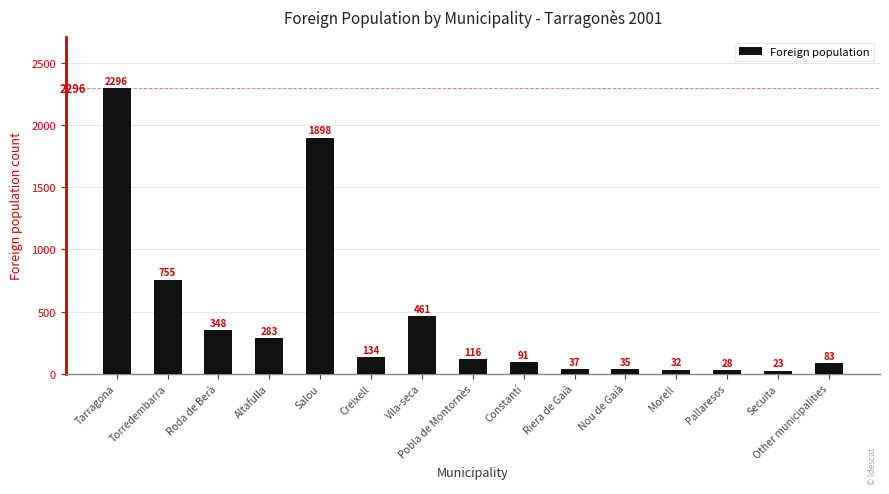

What position from the right is Constantí?

7